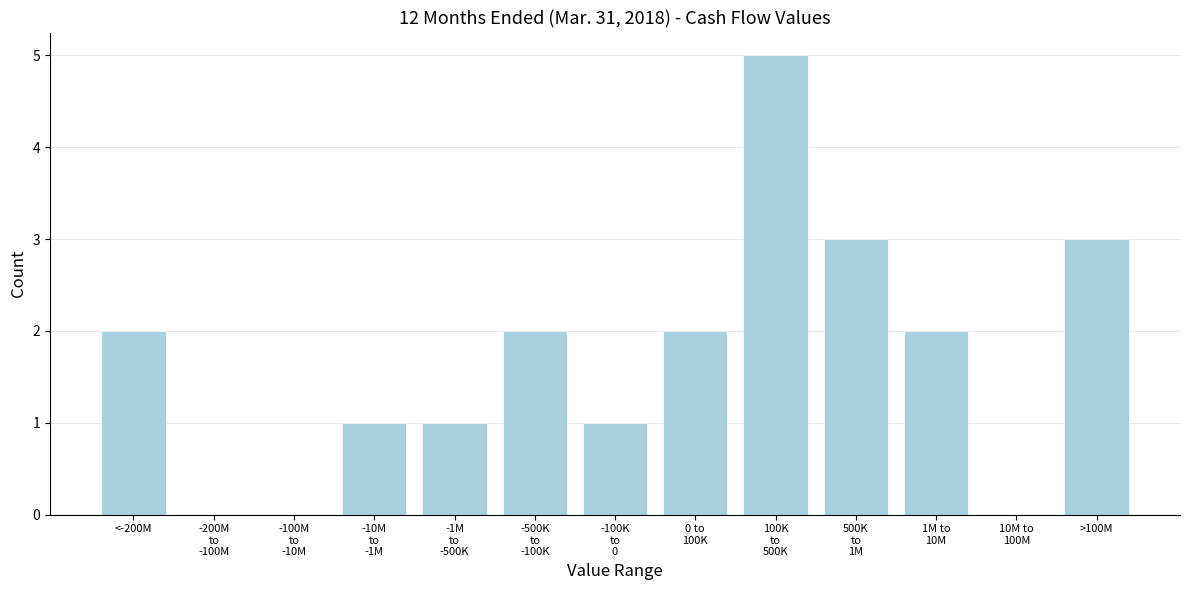

What is the sum of all values?

22